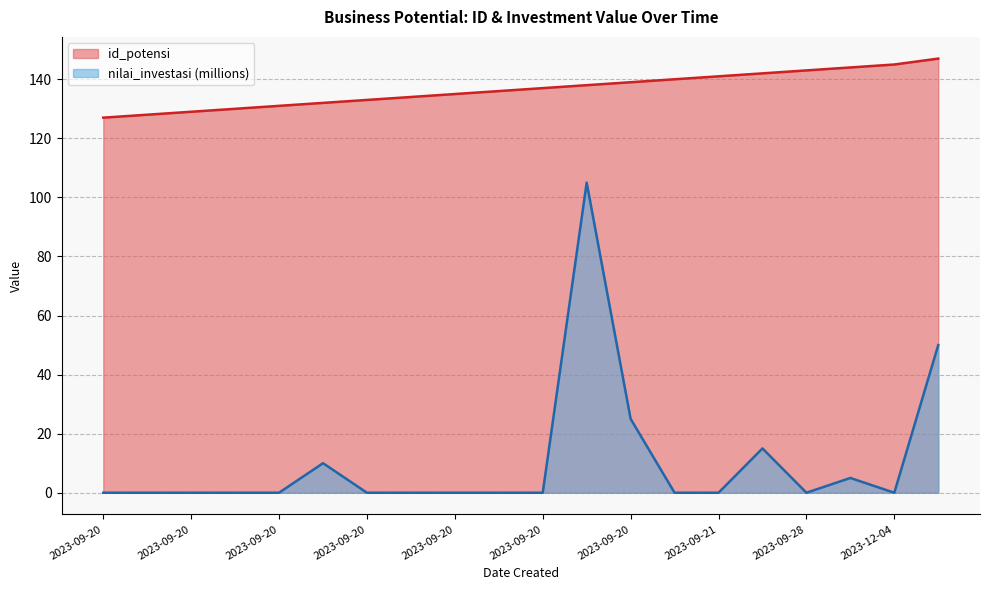

Rank the categories by nilai_investasi value from lowest to highest.

2023-09-20, 2023-09-20, 2023-09-20, 2023-09-20, 2023-09-20, 2023-09-20, 2023-09-20, 2023-09-20, 2023-09-20, 2023-09-20, 2023-09-20, 2023-09-21, 2023-09-28, 2023-12-04, 2023-12-04, 2023-09-20, 2023-09-22, 2023-09-20, 2023-12-05, 2023-09-20